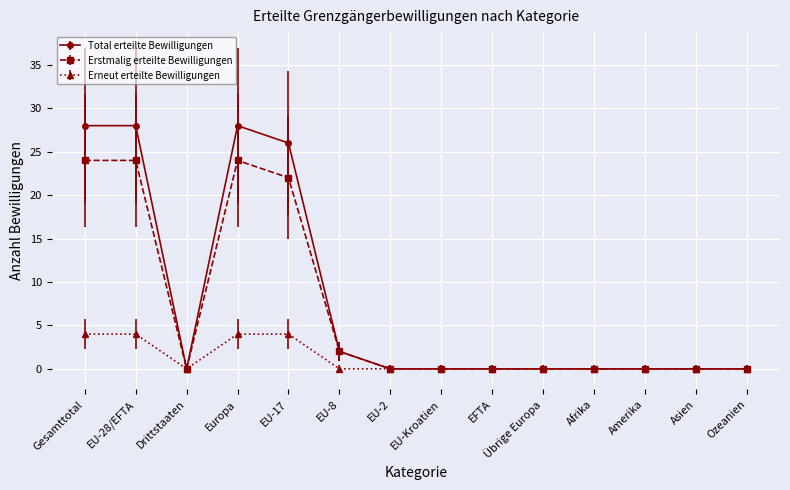

What is the difference between the Erstmalig erteilte Bewilligungen values at EU-2 and EU-28/EFTA?

24